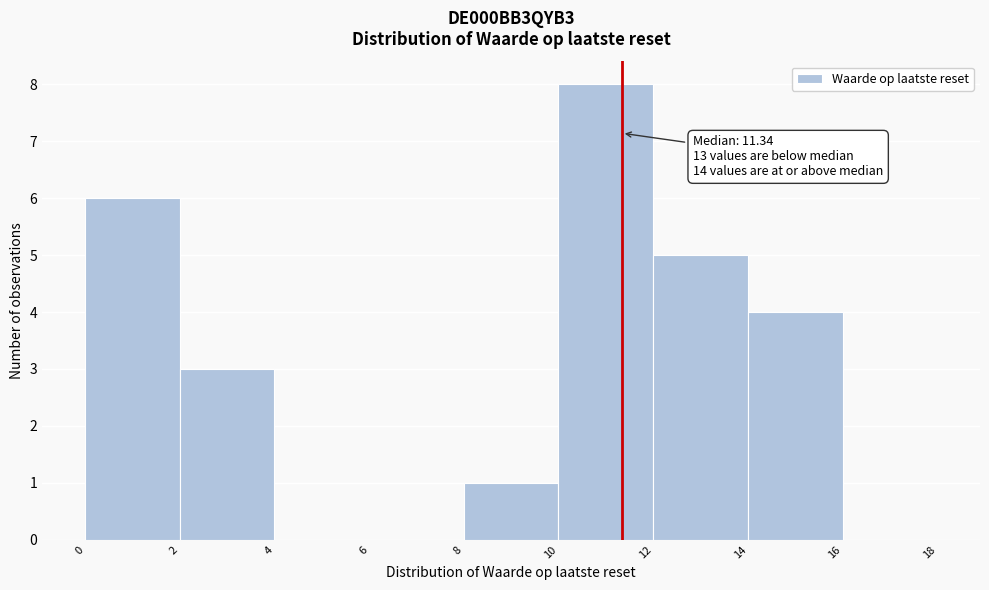

Over which range of the x-axis is the bar tallest?

10 to 12